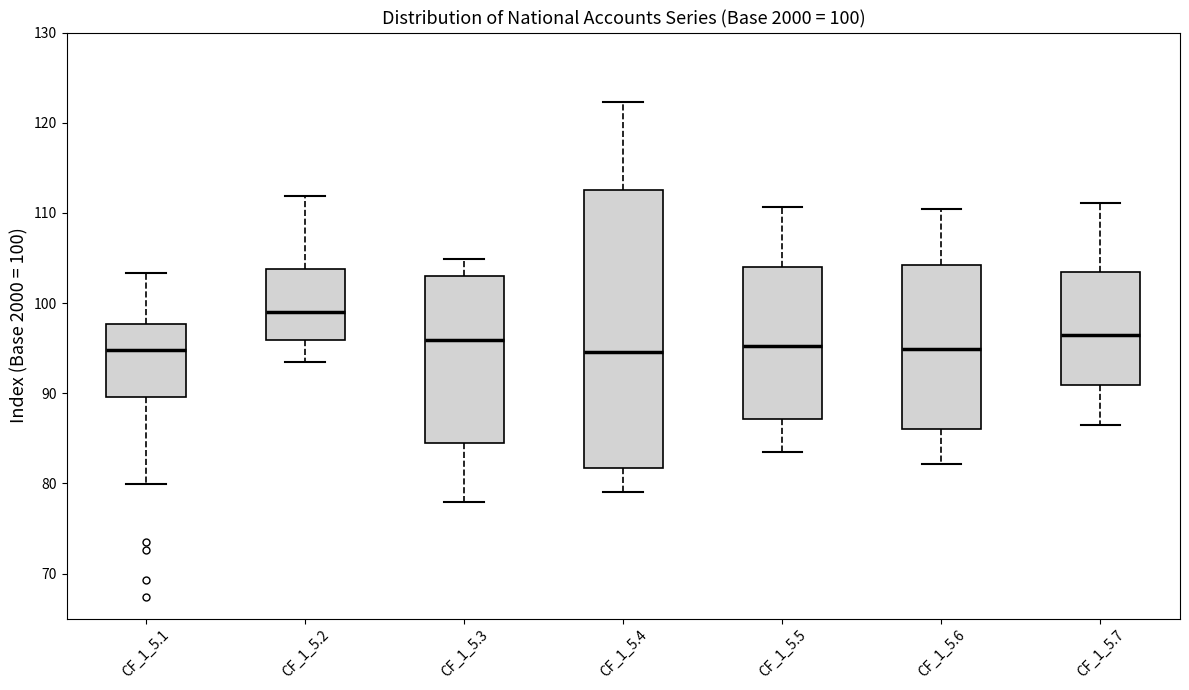

Which box has the highest median line?

CF_1_5.2